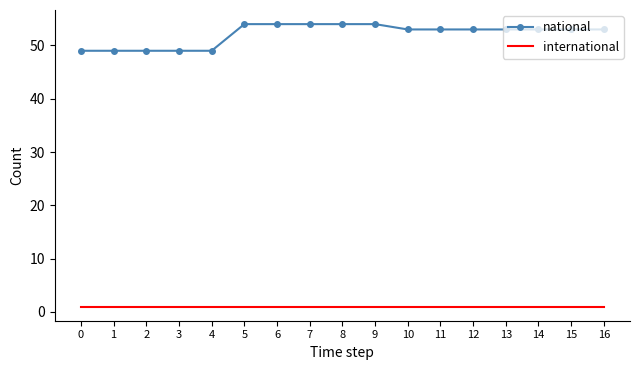

At which label does national first exceed 53?

5